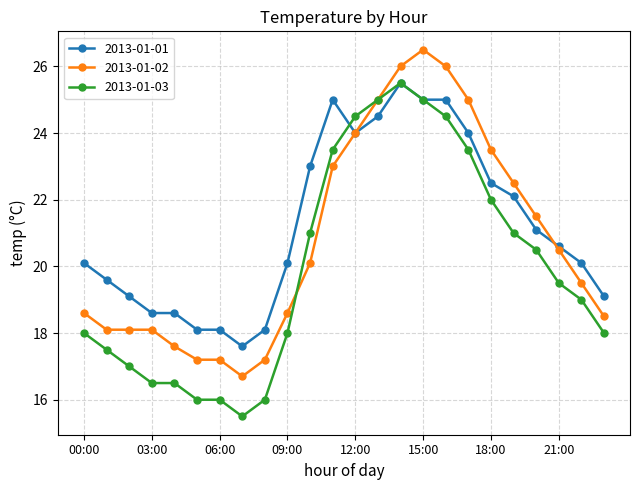

What is the value of the 2013-01-01 point at the 13th from the left?

24.0